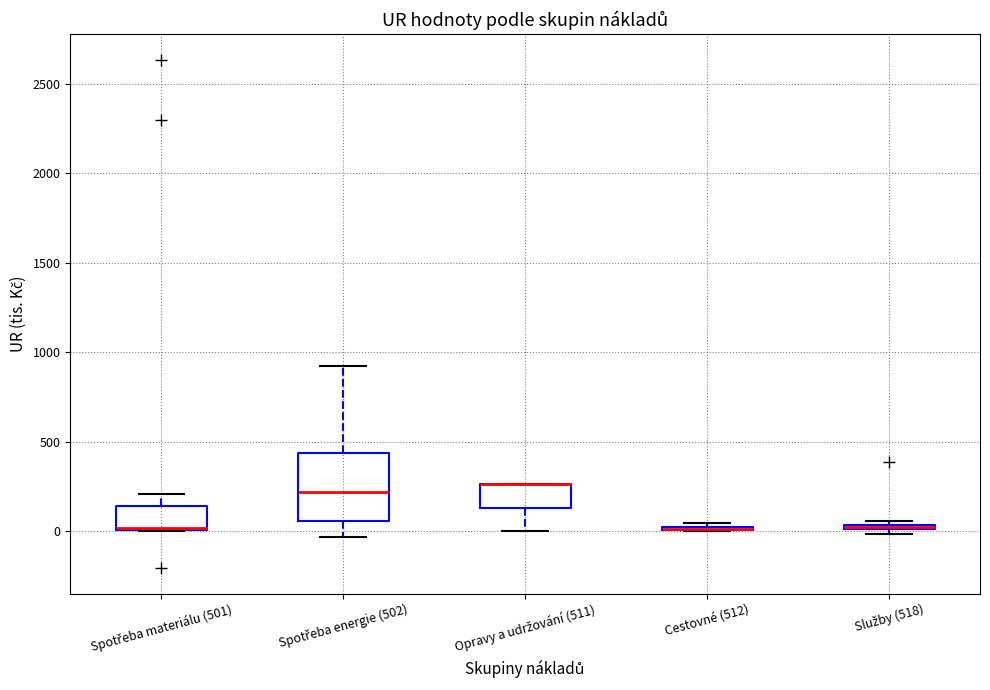

Where is the upper edge of the box for Spotřeba materiálu (501) on the y-axis? The values are not printed on the chart, so give them approximately, as read against the axis.

150